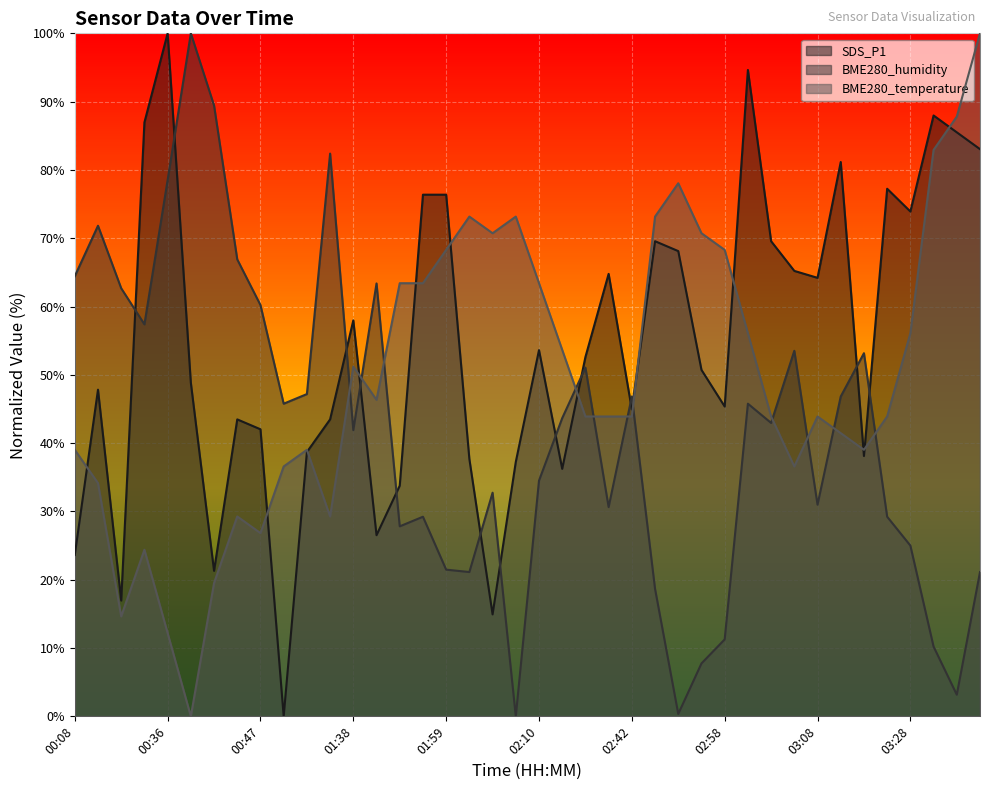

The value of SDS_P1 at 02:55 is 50.7. True or false?

True